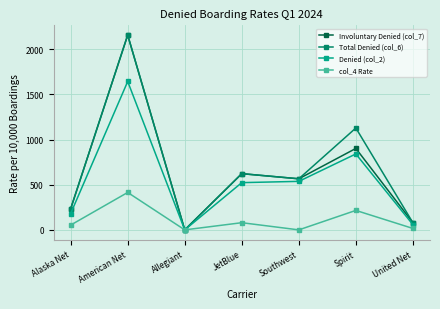

What is the difference between the highest and lowest values at Alaska Net?

180.5